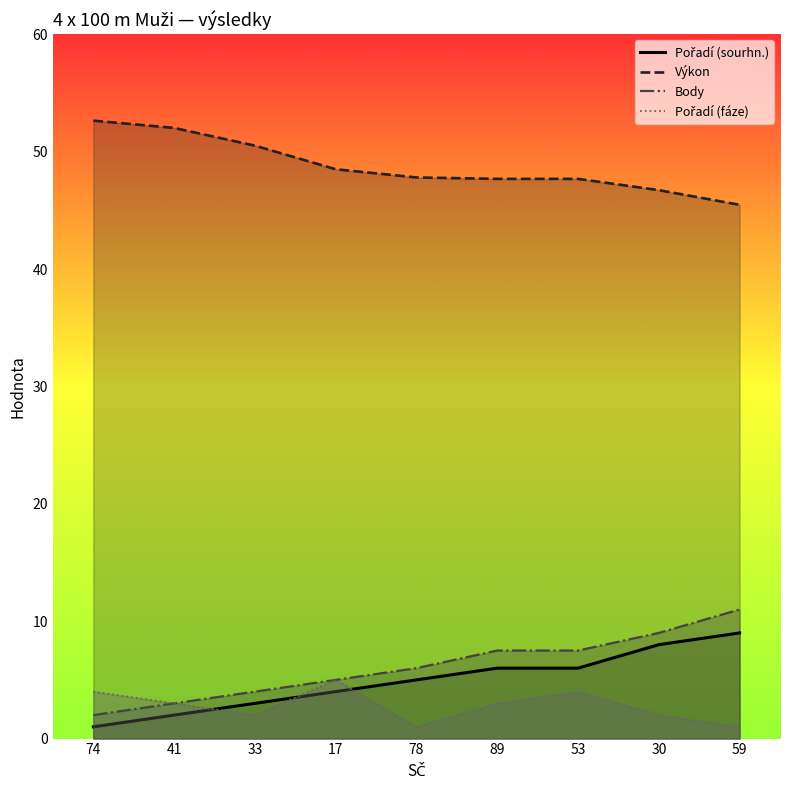

Between 74 and 33, which is larger?

33